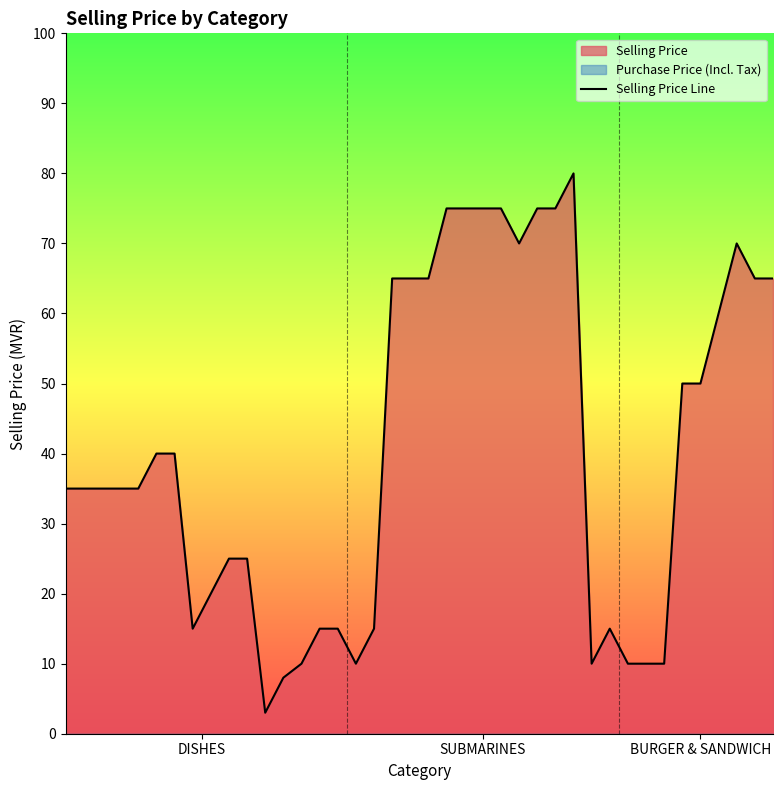

What is the change in value from 11 to 31?

+7